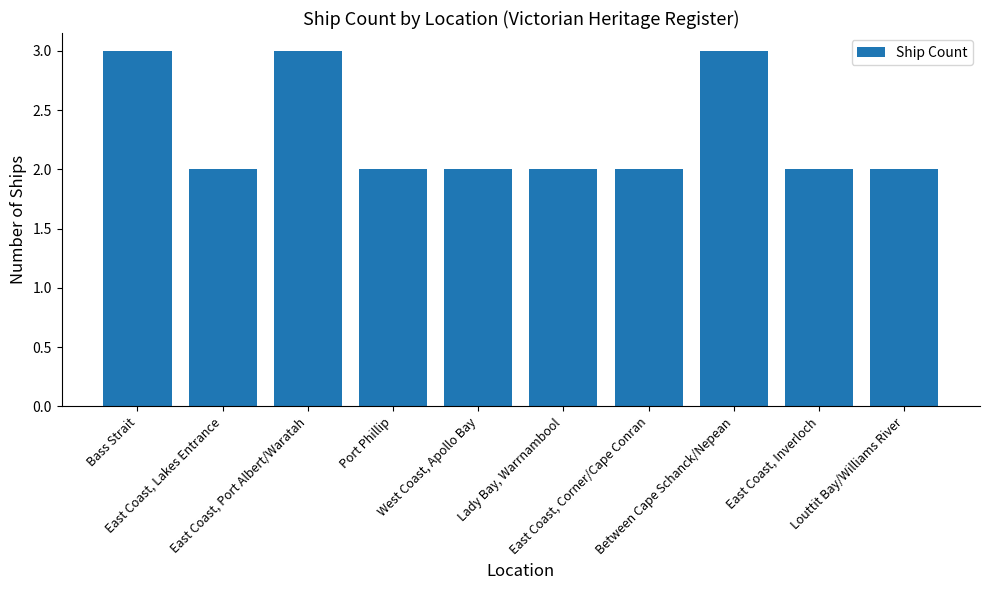

What position from the left is Bass Strait?

1